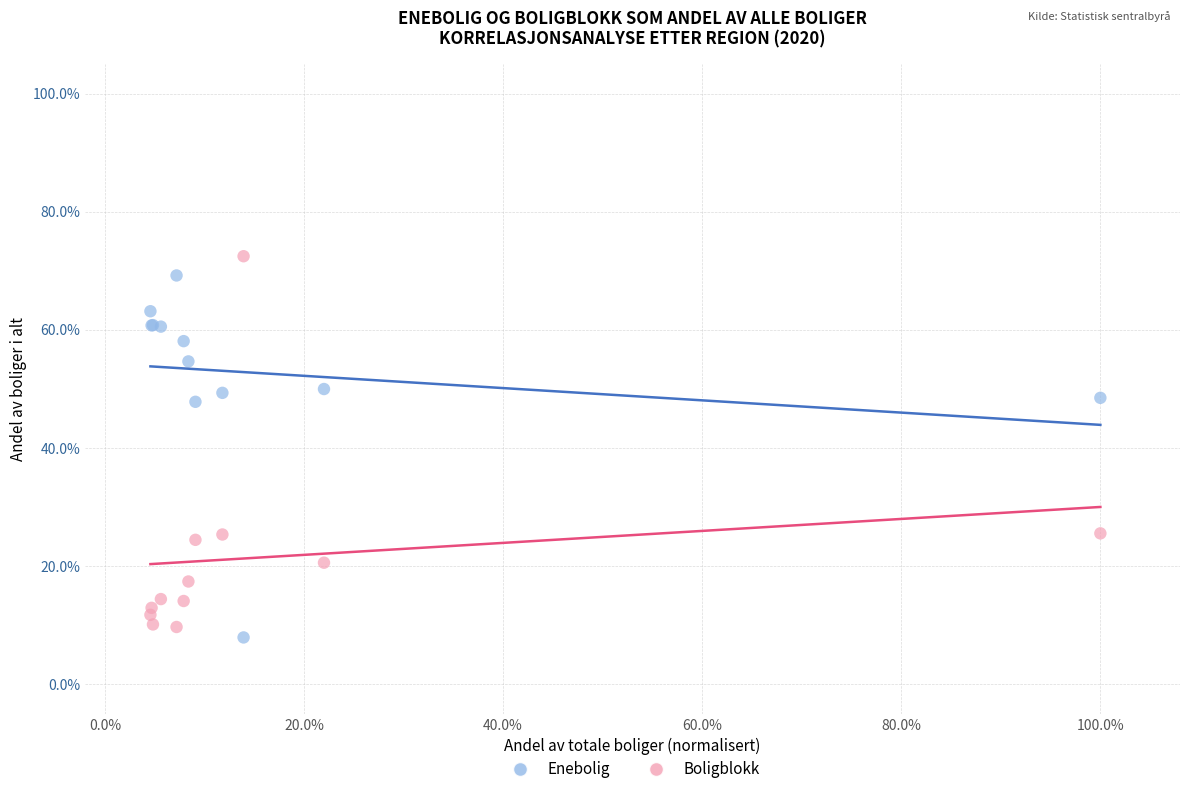

What are all the series names shown in the legend?

Enebolig, Boligblokk